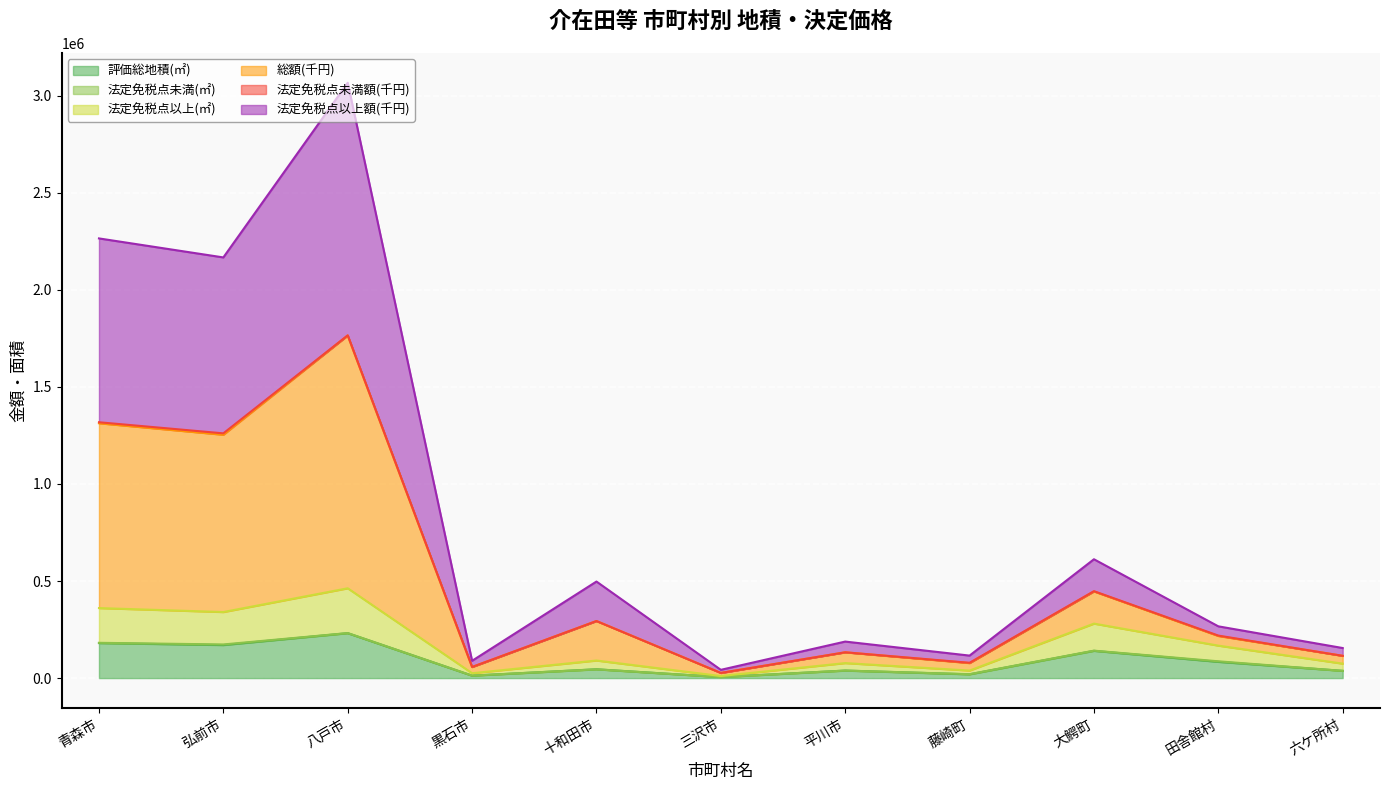

True or false: 法定免税点以上(㎡) and 評価総地積(㎡) cross at least once.

False